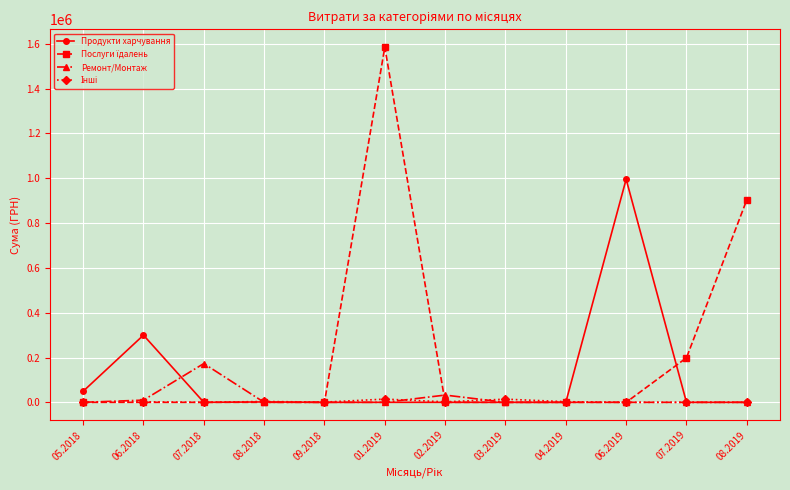

What is the maximum value shown in the chart?

1585079.5